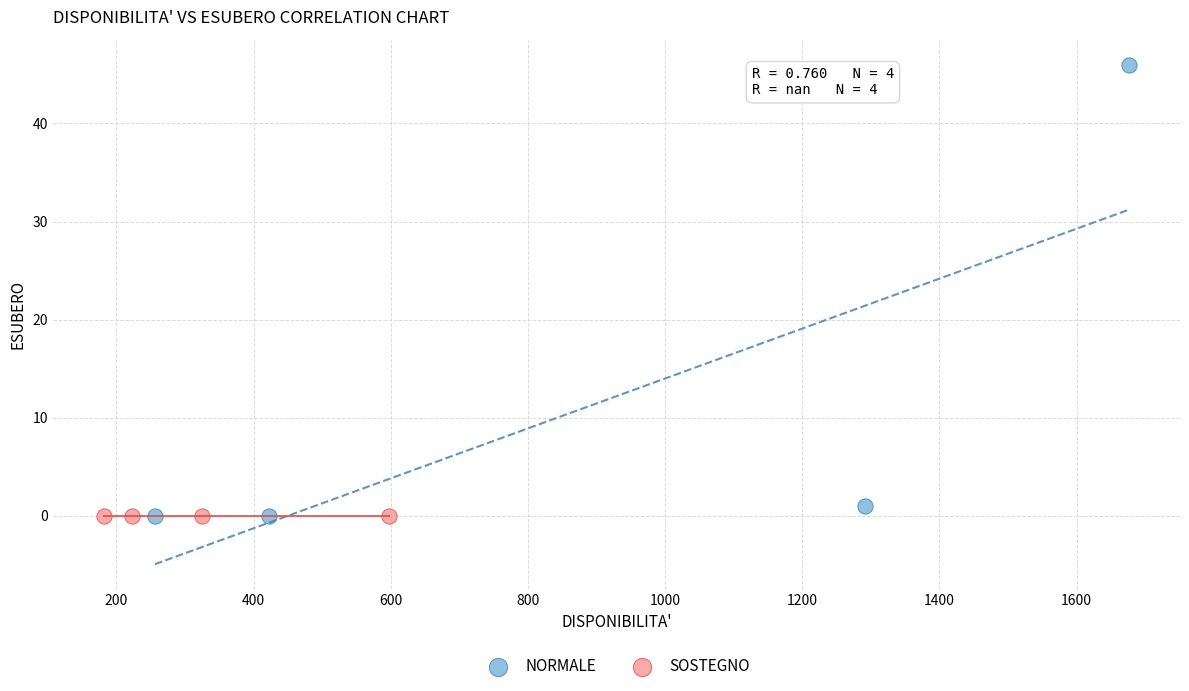

What are all the series names shown in the legend?

NORMALE, SOSTEGNO